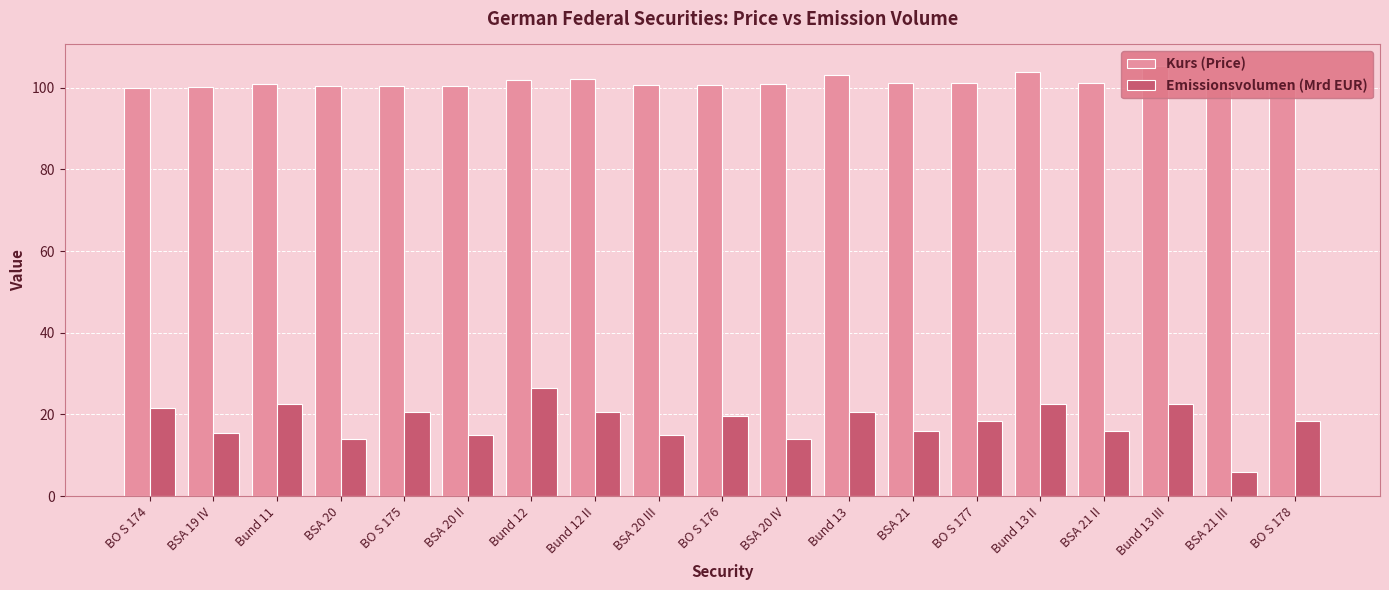

What is the label of the 11th bar from the left?

BSA 20 IV